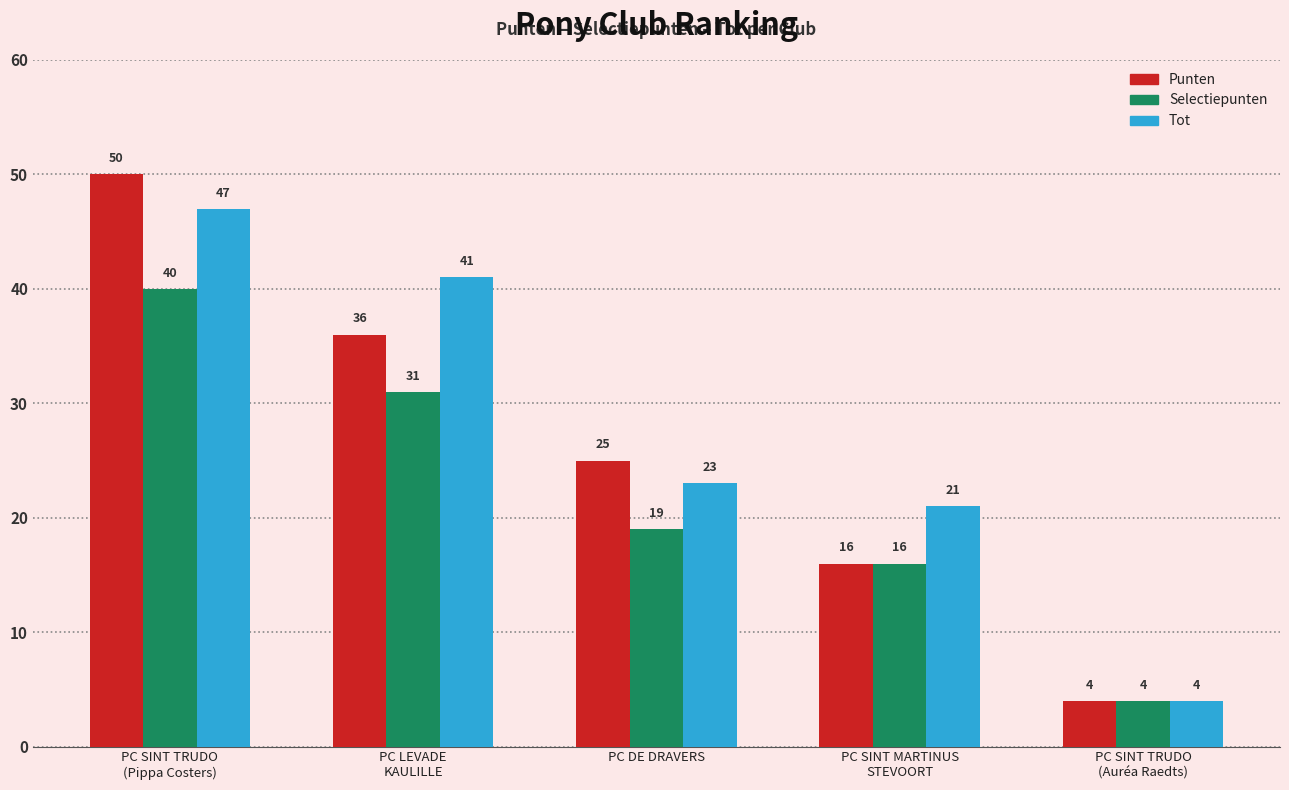

The value of Punten at PC LEVADE
KAULILLE is 17. True or false?

False